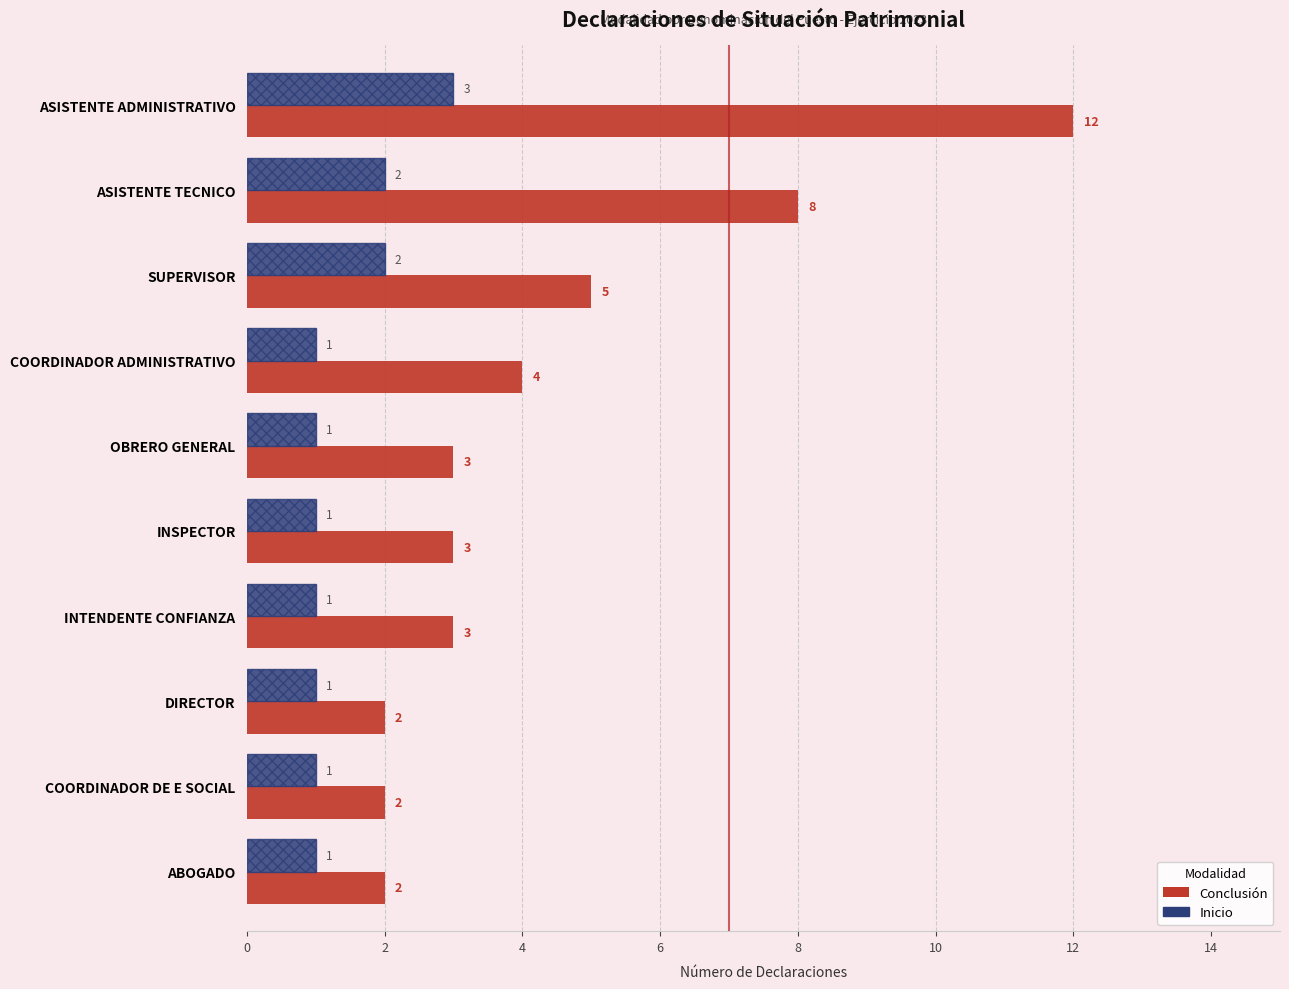

List the series in order of their peak value, lowest first.

Inicio, Conclusión